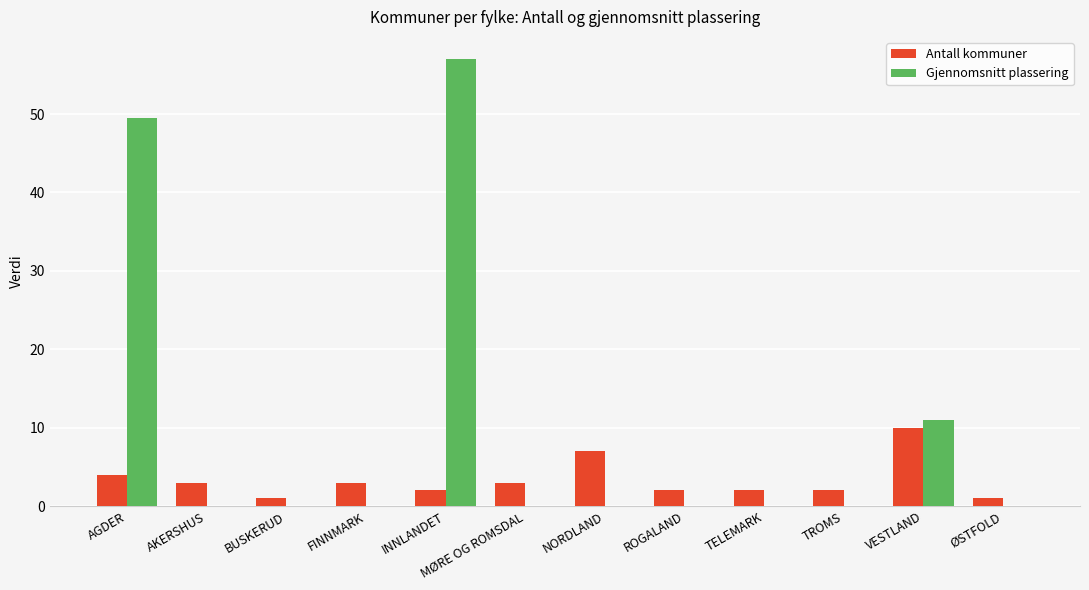

The Gjennomsnitt plassering series shows -26.7 at BUSKERUD. True or false?

False